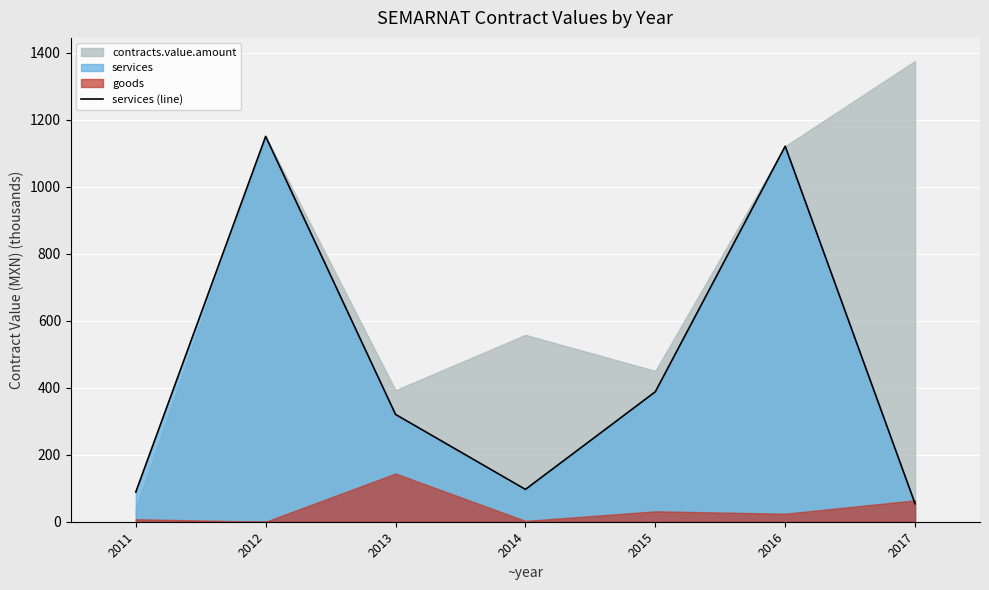

Reading left to right, transcribe all the data shown in this chart.

2011=88.6	2012=1150.0	2013=320.2	2014=96.6	2015=387.8	2016=1120.7	2017=53.9